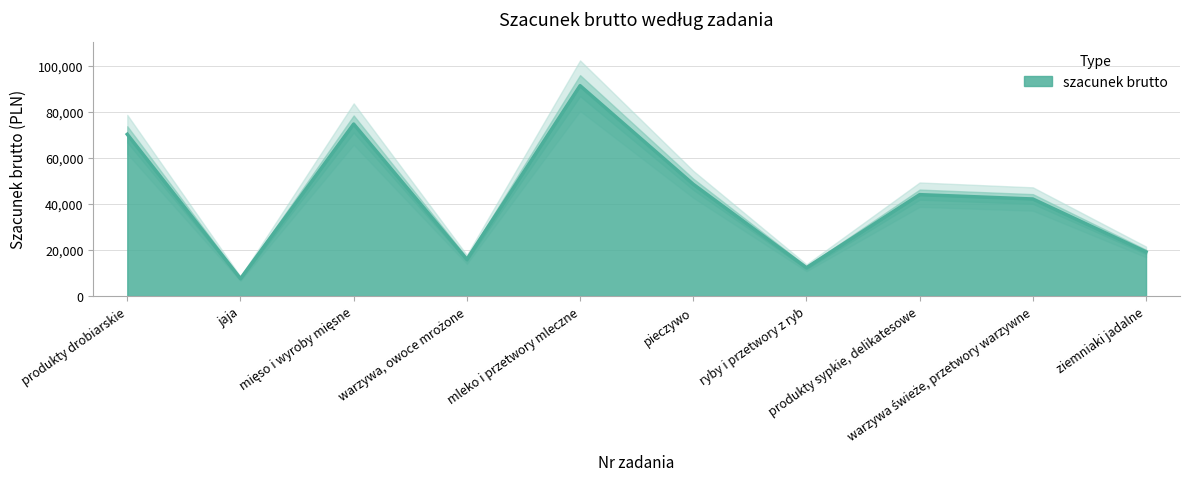

What is the minimum value for szacunek brutto?

7560.0